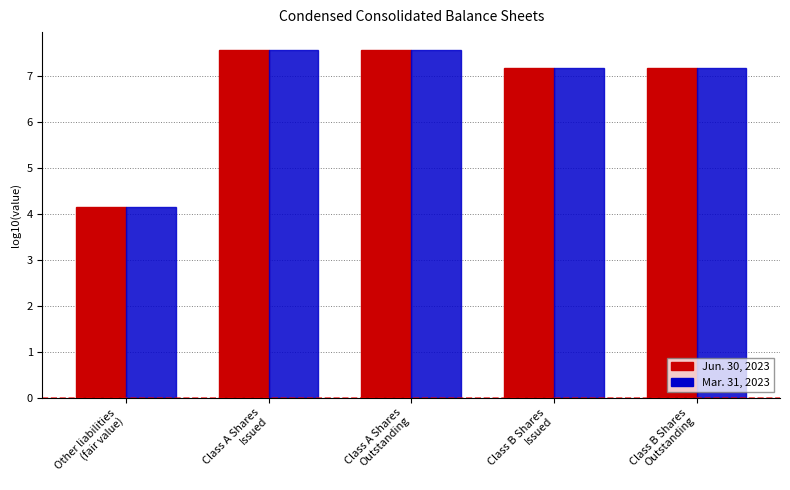

What is the value of the Jun. 30, 2023 bar at the 4th from the left?

7.2